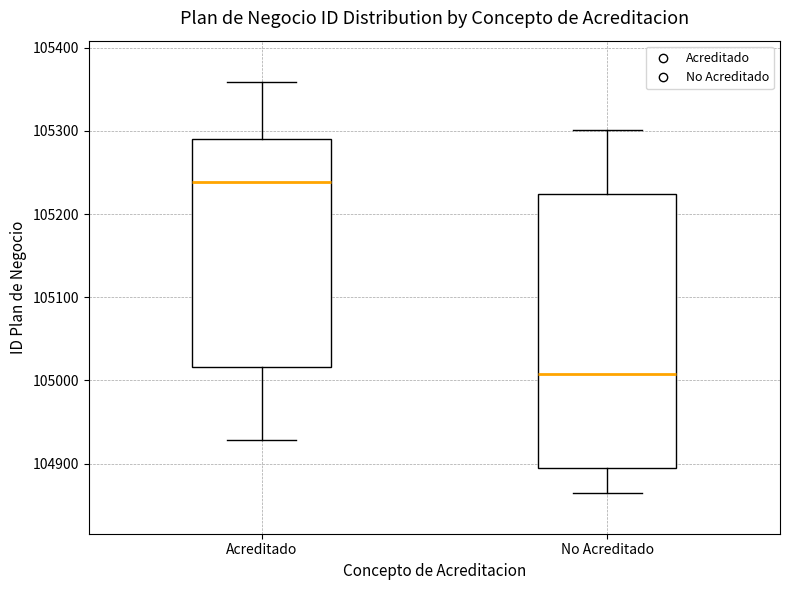

Which box has the lowest median line?

No Acreditado